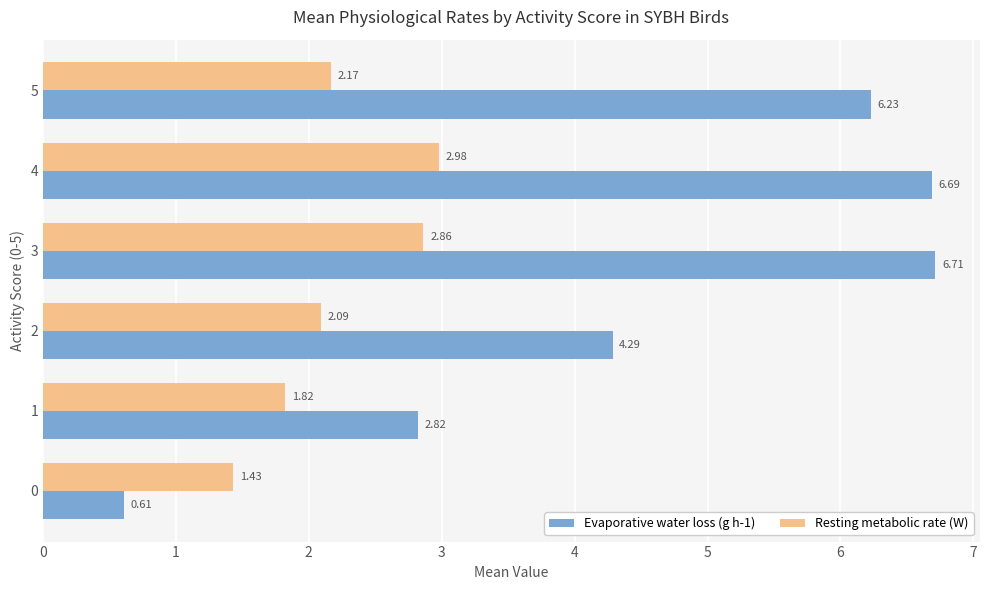

What is the difference between the second highest and second lowest values in the Resting metabolic rate (W) series?

1.0